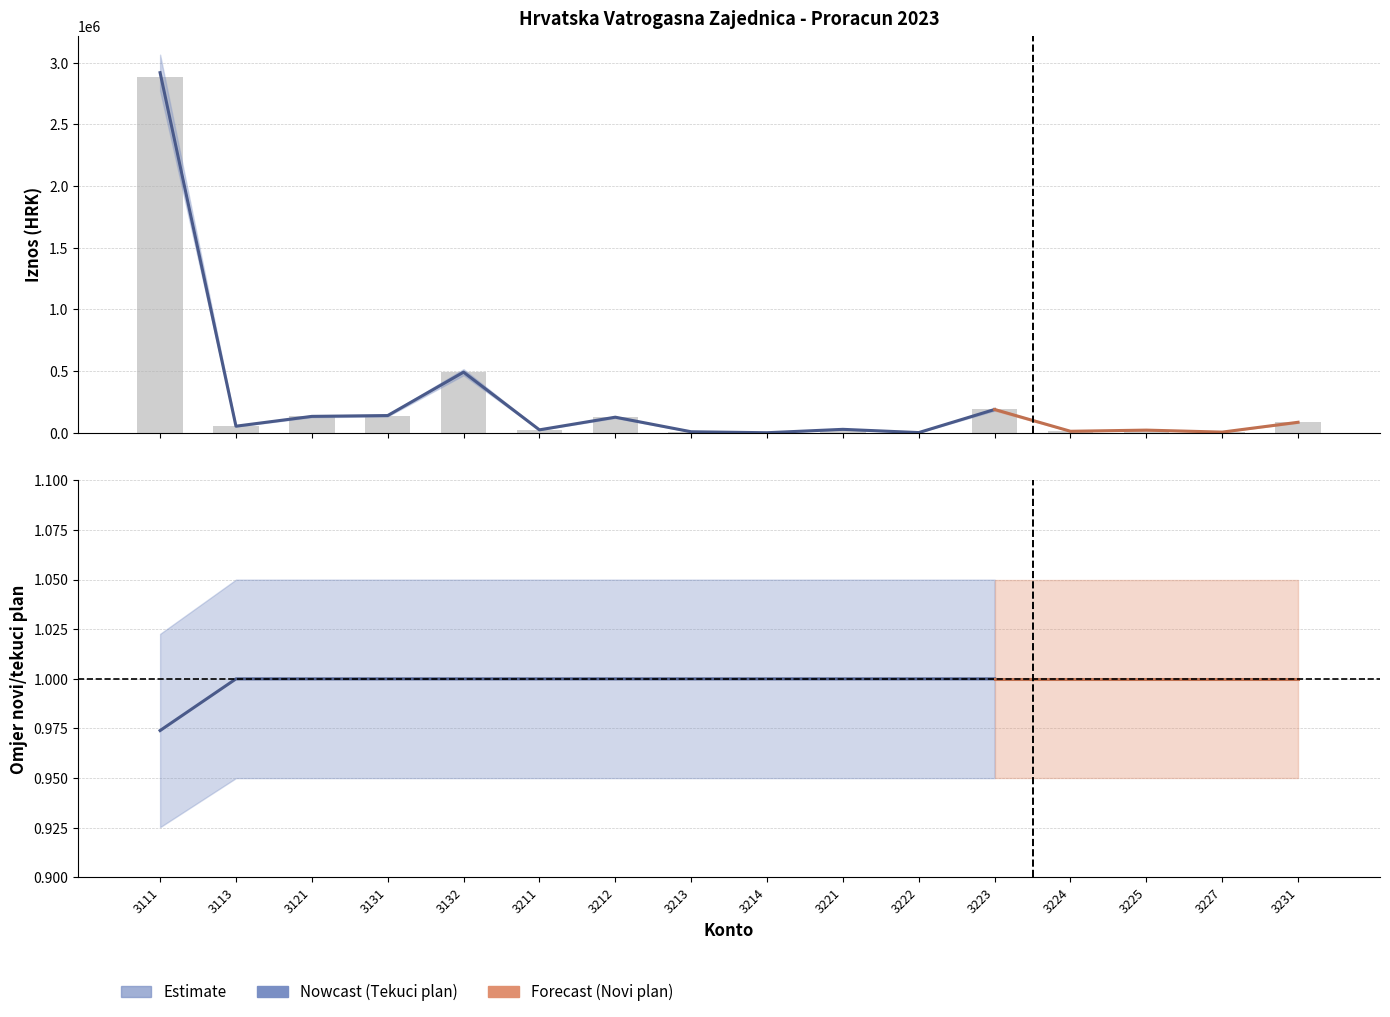

Reading left to right, extract all data points from this chart.

Tekuci plan 2023: 2919449.0	53100.0	132700.0	139350.0	491050.0	23500.0	126100.0	7950.0	150.0	27600.0	1350.0	188550.0
Novi plan 2023 (omjer): 1.0	1.0	1.0	1.0	1.0	1.0	1.0	1.0	1.0	1.0	1.0	1.0